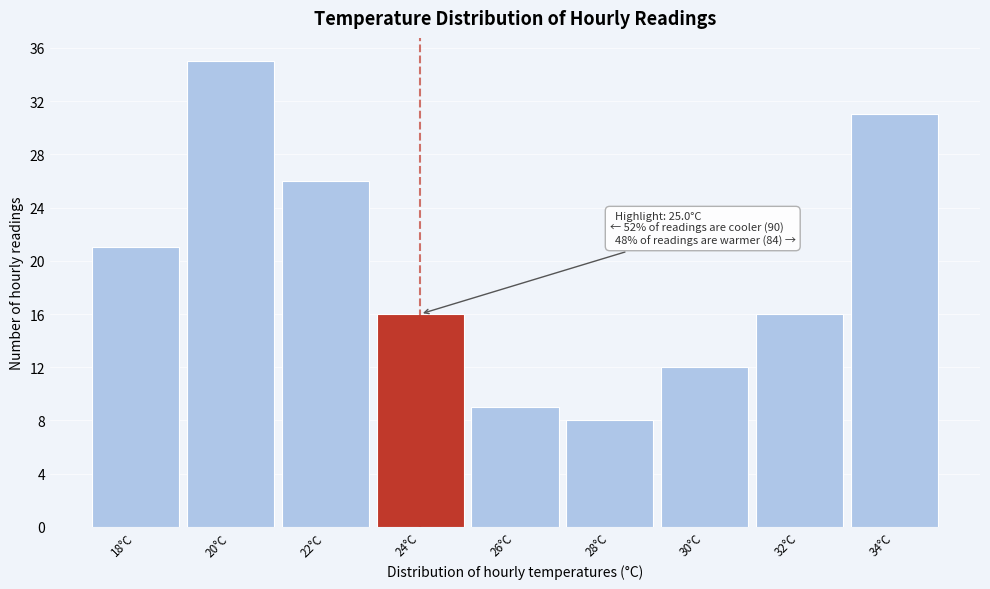

Reading right to left, extract all data points from this chart.

34°C=31	32°C=16	30°C=12	28°C=8	26°C=9	24°C=16	22°C=26	20°C=35	18°C=21